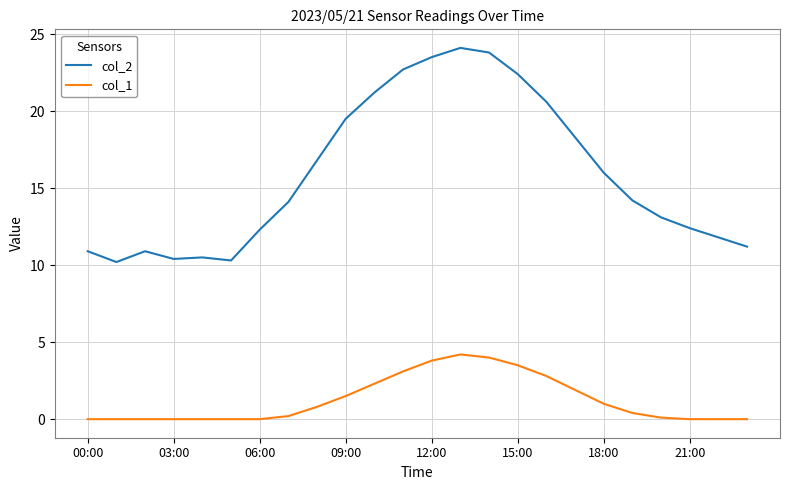

Which series has the widest spread of values?

col_2